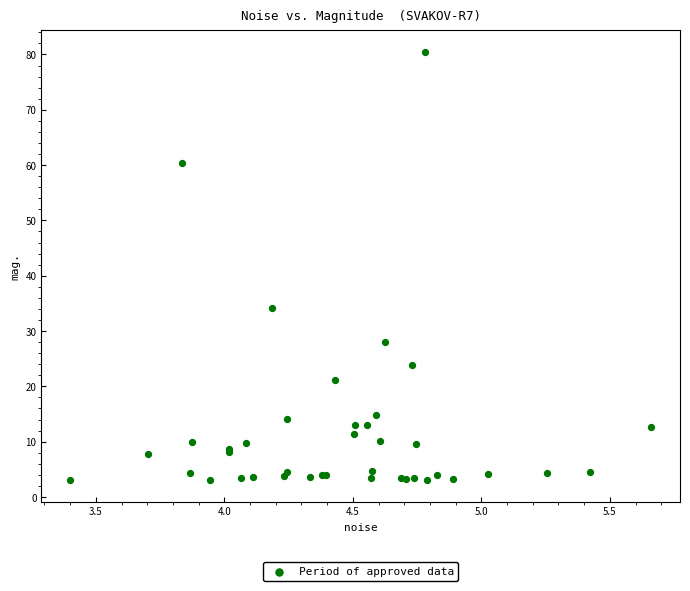

What Y value in the scatter plot is closest to 41?

34.1